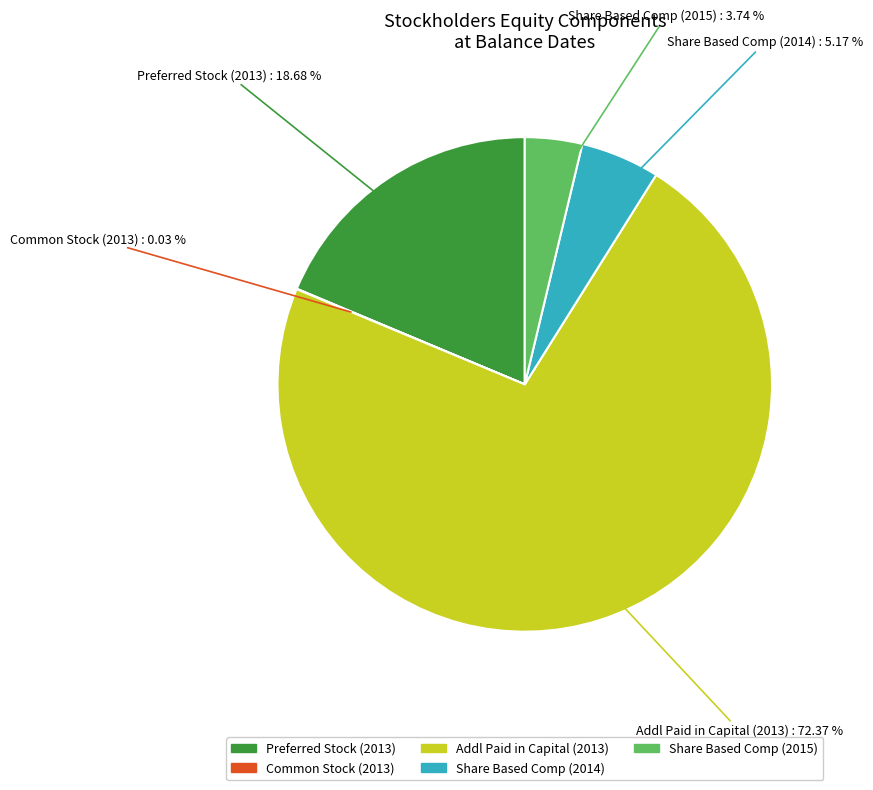

Is the sum of Preferred Stock (2013) and Share Based Comp (2014) greater than half?

No